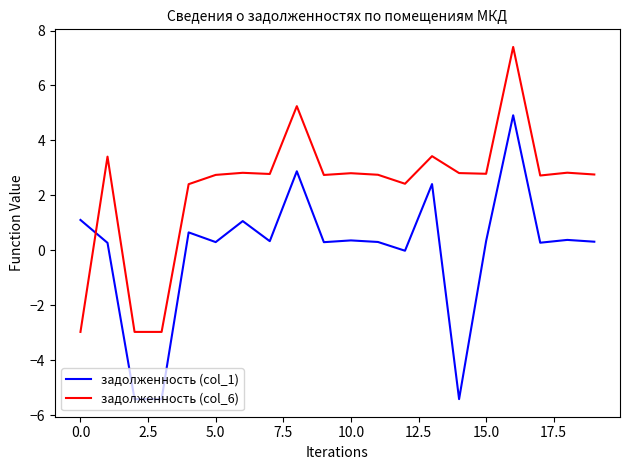

Which series has the largest total across all categories?

задолженность (col_6)